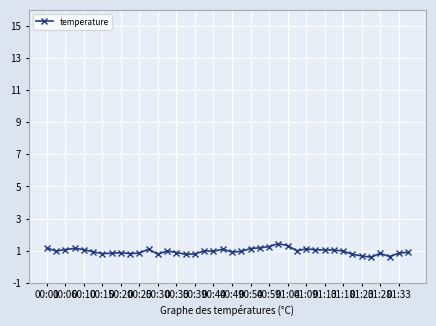

What is the difference between the maximum and minimum values?

0.8